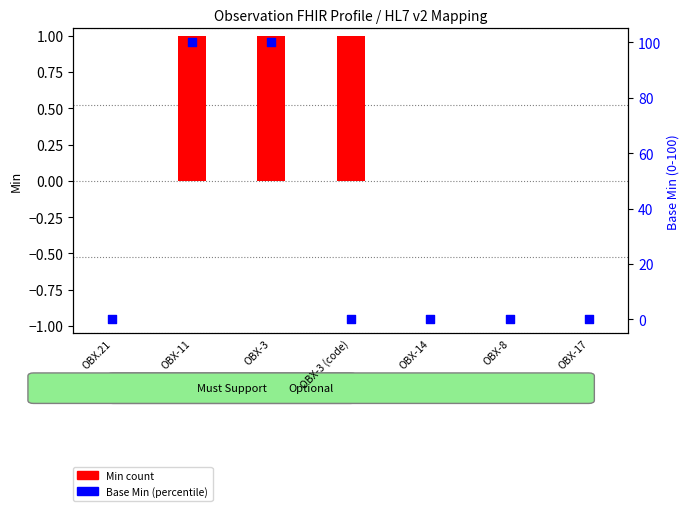

Which series reaches the maximum Y coordinate?

Base Min (percentile)